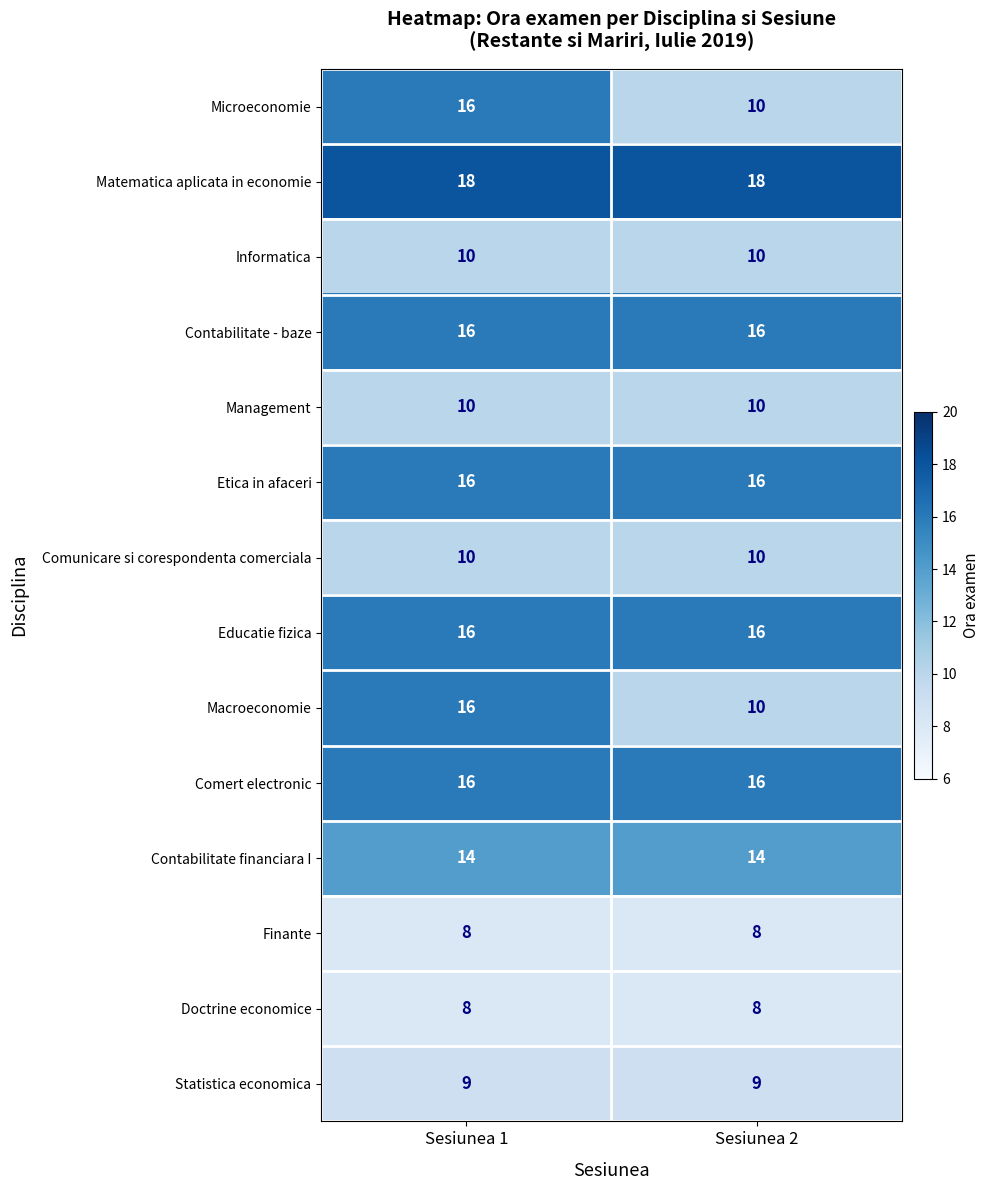

Count the number of categories in the chart.

2